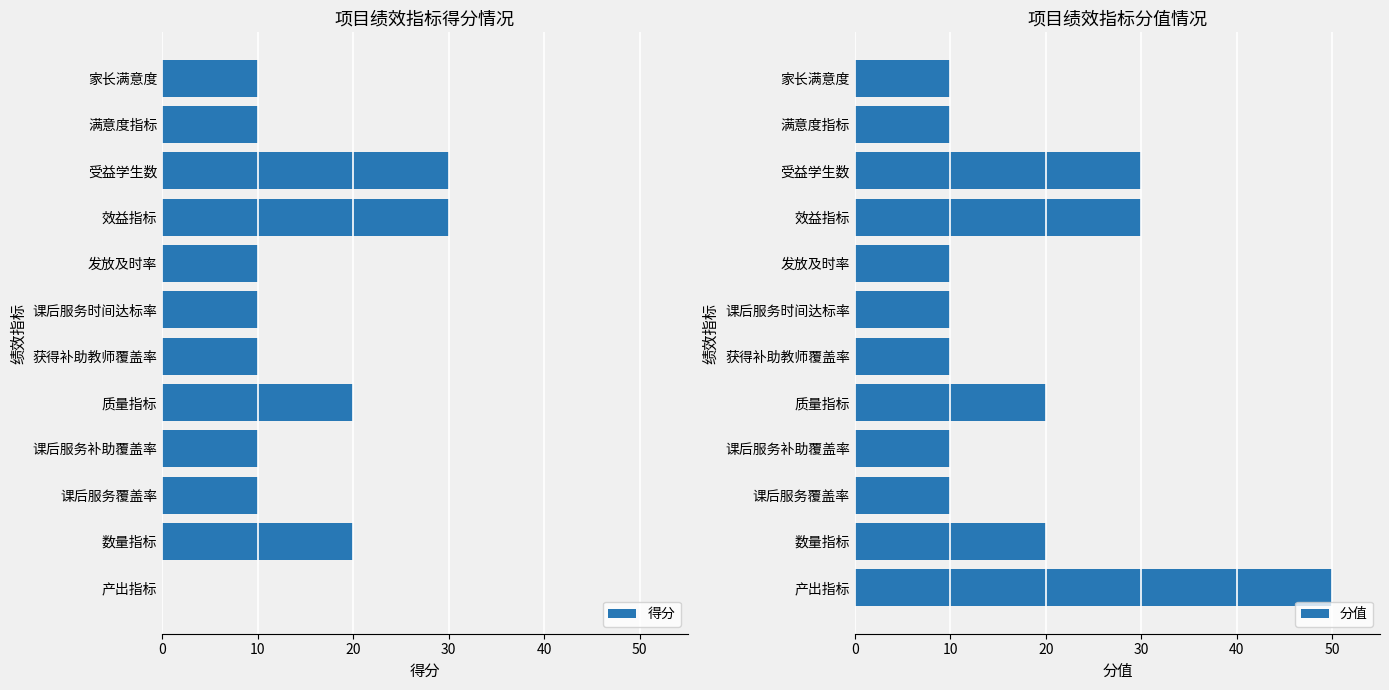

Does the chart contain any negative values?

No